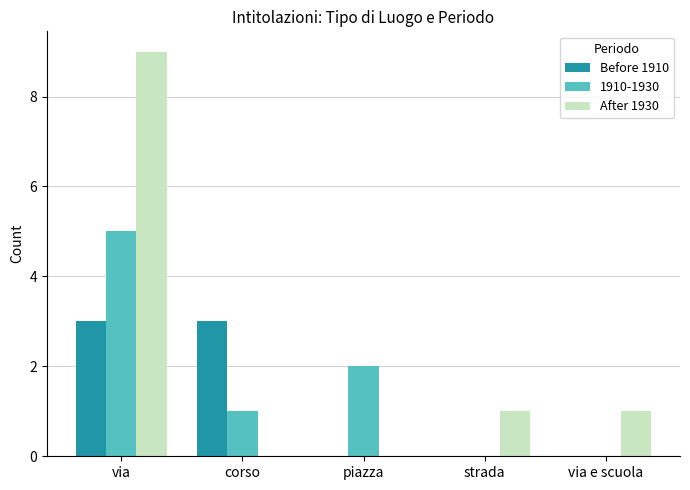

Which series has the widest spread of values?

After 1930